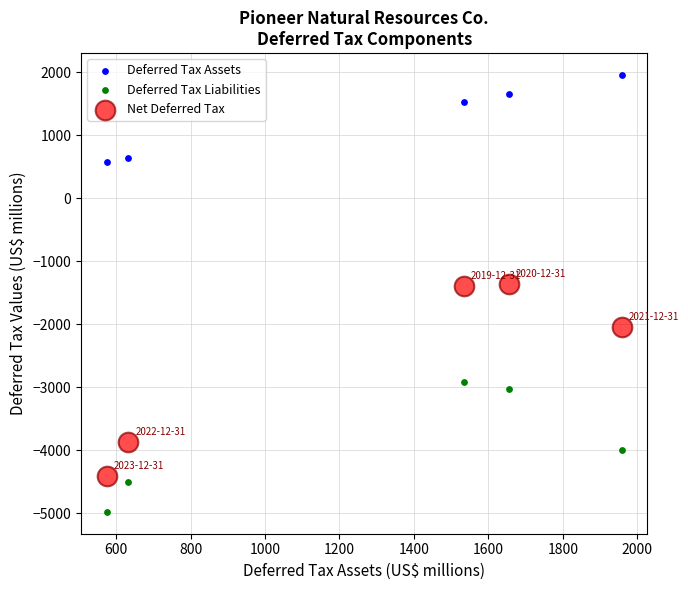

What are all the series names shown in the legend?

Deferred Tax Assets, Deferred Tax Liabilities, Net Deferred Tax